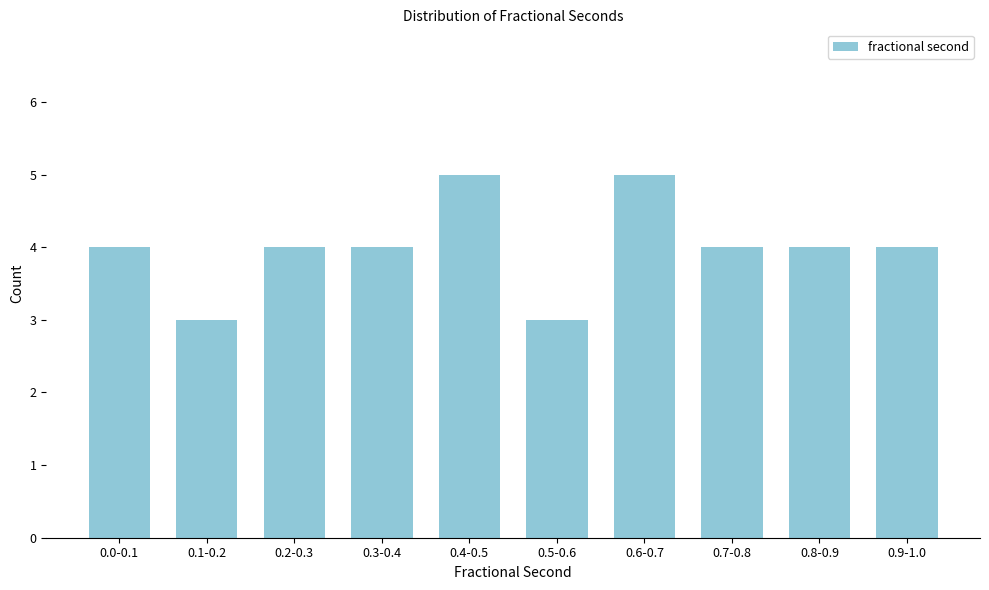

Reading left to right, what are all the values shown in this chart?

4	3	4	4	5	3	5	4	4	4